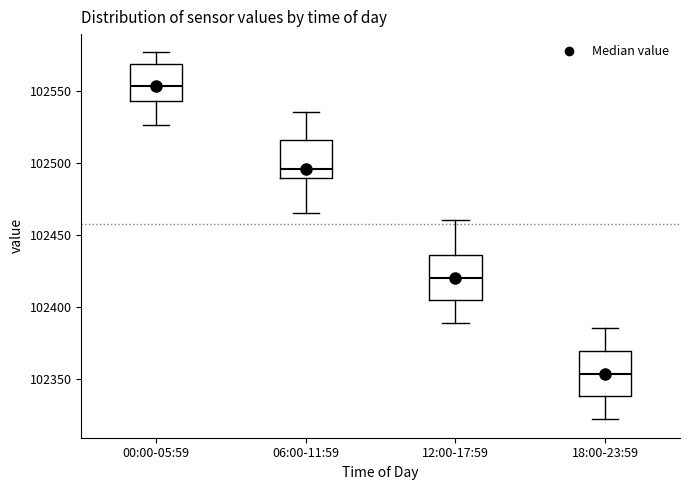

Where is the lower edge of the box for 00:00-05:59 on the y-axis? The values are not printed on the chart, so give them approximately, as read against the axis.

102545